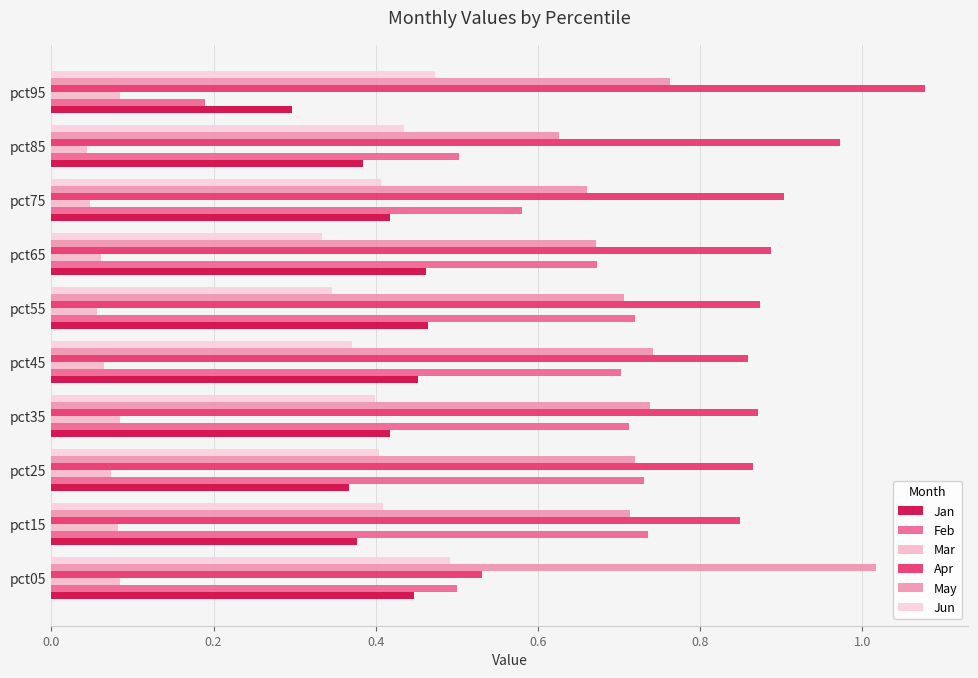

Reading left to right, transcribe all the data shown in this chart.

Jan: 0.4	0.4	0.4	0.4	0.5	0.5	0.5	0.4	0.4	0.3
Feb: 0.5	0.7	0.7	0.7	0.7	0.7	0.7	0.6	0.5	0.2
Mar: 0.1	0.1	0.1	0.1	0.1	0.1	0.1	0.0	0.0	0.1
Apr: 0.5	0.8	0.9	0.9	0.9	0.9	0.9	0.9	1.0	1.1
May: 1.0	0.7	0.7	0.7	0.7	0.7	0.7	0.7	0.6	0.8
Jun: 0.5	0.4	0.4	0.4	0.4	0.3	0.3	0.4	0.4	0.5